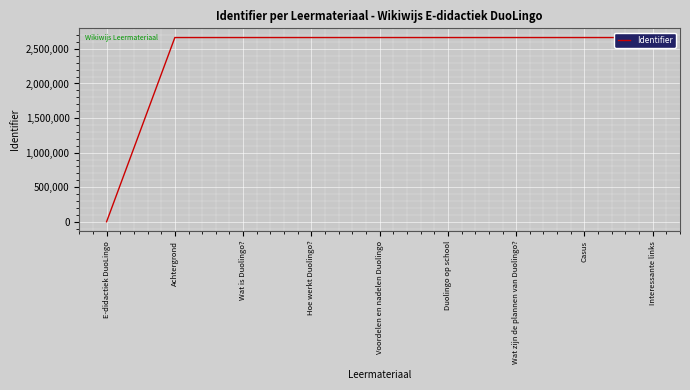

The chart shows a value of 2664543 at Wat is Duolingo?. True or false?

True